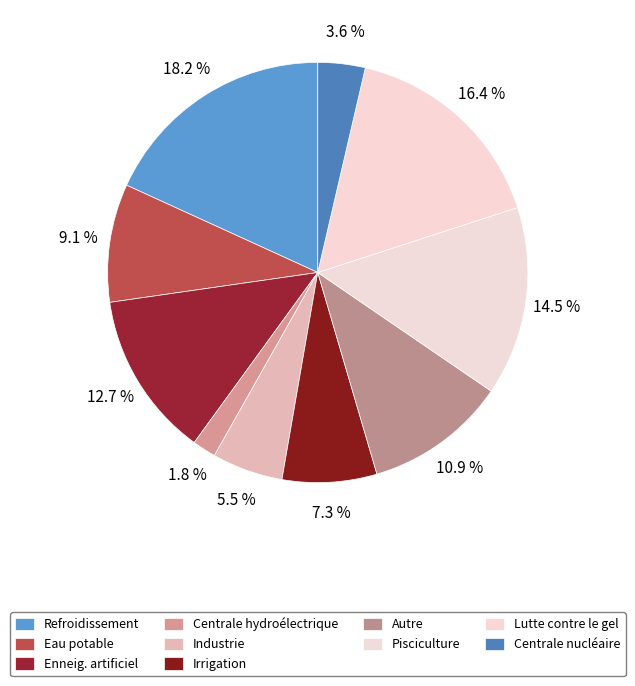

To the nearest percent, what is the combined percentage of Autre and Enneig. artificiel?

24%